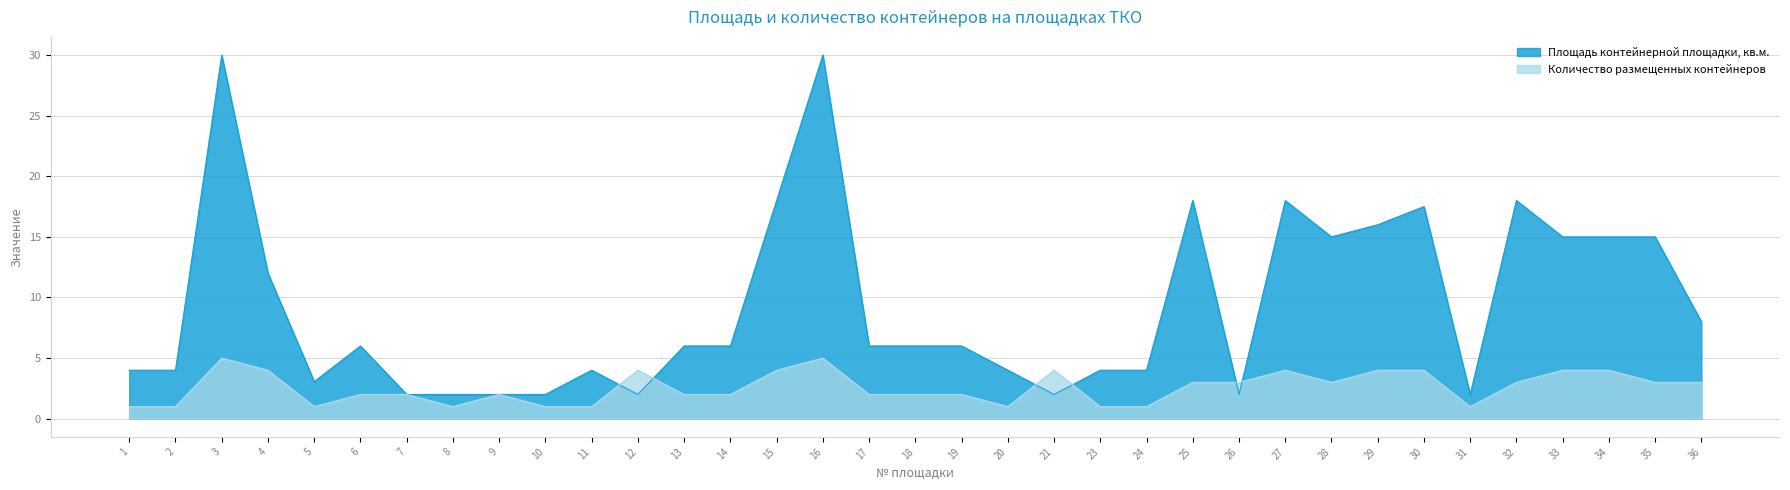

How many data points does each series have?

35